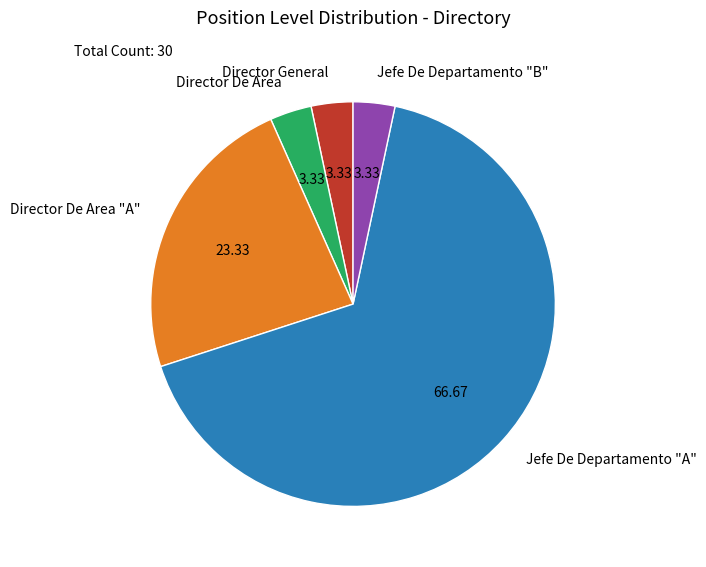

Which category has the biggest portion of the pie?

Jefe De Departamento "A"